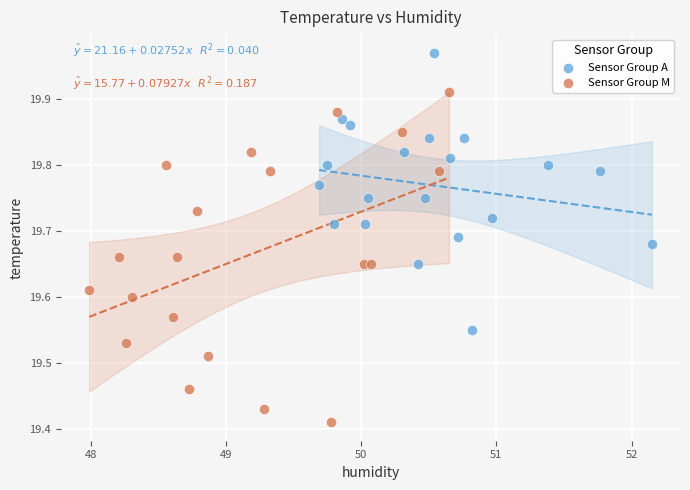

What are all the series names shown in the legend?

Sensor Group A, Sensor Group M